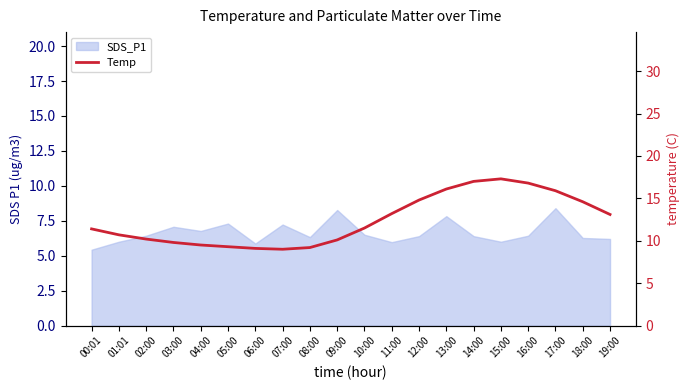

What is the sum of all values?

248.6